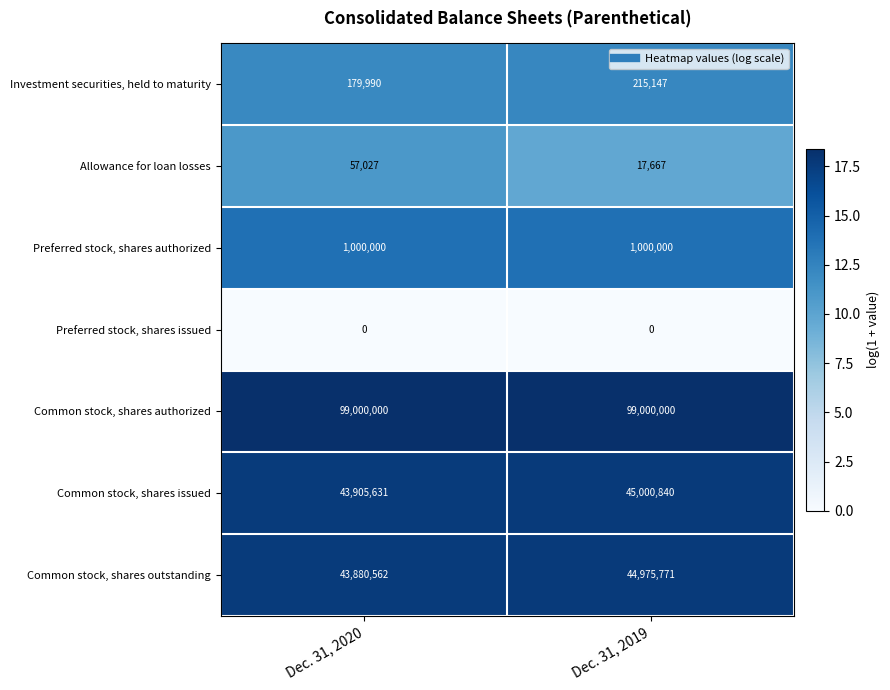

Read the Allowance for loan losses value at Dec. 31, 2019, to the nearest 10.

17670